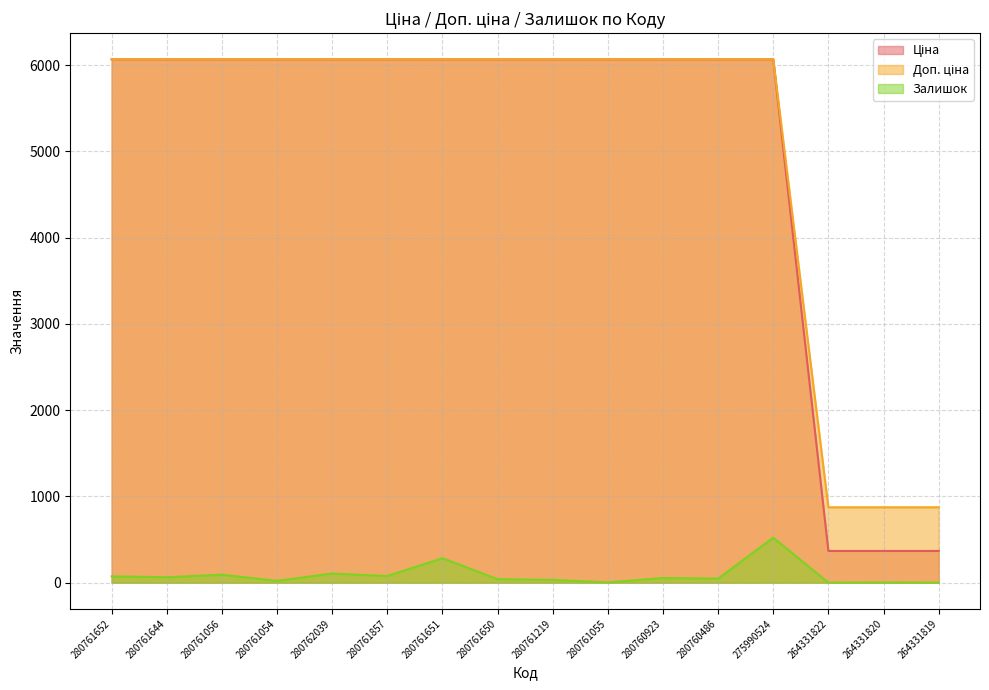

Reading left to right, list all the values displayed in this chart.

Ціна: 280761652=6067.2	280761644=6067.2	280761056=6067.2	280761054=6067.2	280762039=6067.2	280761857=6067.2	280761651=6067.2	280761650=6067.2	280761219=6067.2	280761055=6067.2	280760923=6067.2	280760486=6067.2	275990524=6067.2	264331822=874.0	264331820=874.0	264331819=874.0
Доп. ціна: 280761652=6067.2	280761644=6067.2	280761056=6067.2	280761054=6067.2	280762039=6067.2	280761857=6067.2	280761651=6067.2	280761650=6067.2	280761219=6067.2	280761055=6067.2	280760923=6067.2	280760486=6067.2	275990524=6067.2	264331822=367.6	264331820=367.6	264331819=367.6
Залишок: 280761652=73.0	280761644=63.0	280761056=92.0	280761054=21.0	280762039=106.0	280761857=77.0	280761651=284.0	280761650=41.0	280761219=32.0	280761055=3.0	280760923=54.0	280760486=47.0	275990524=522.0	264331822=0.0	264331820=1.0	264331819=0.0